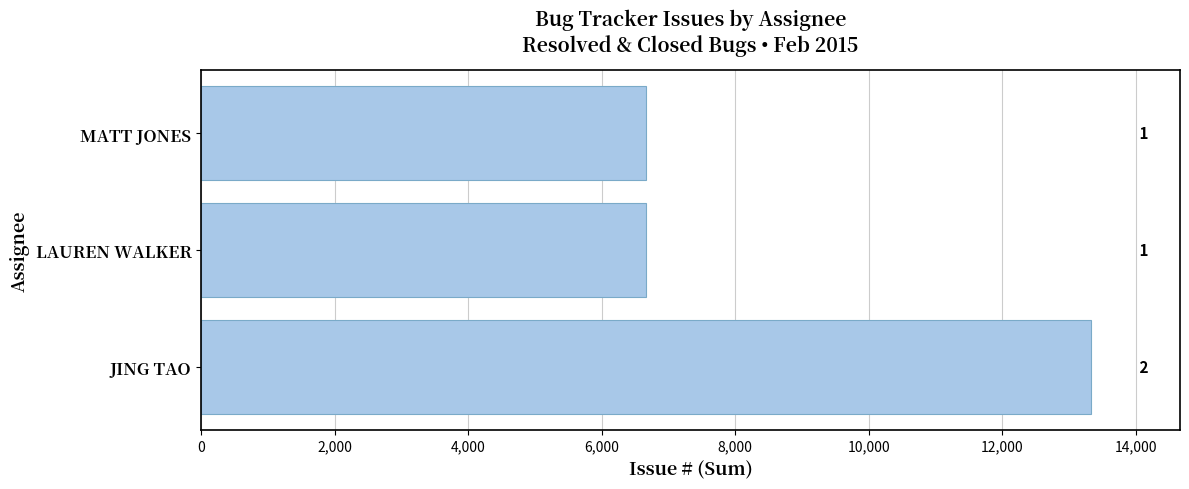

What is the sum of all values?

26660